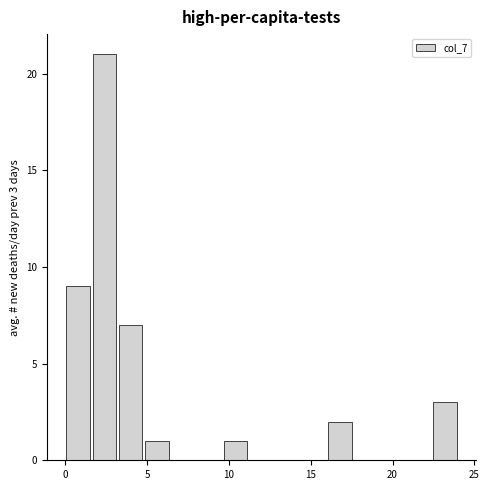

Around what value on the x-axis is the tallest bar? Give the approximate position of its centre, as read against the axis.

2.5